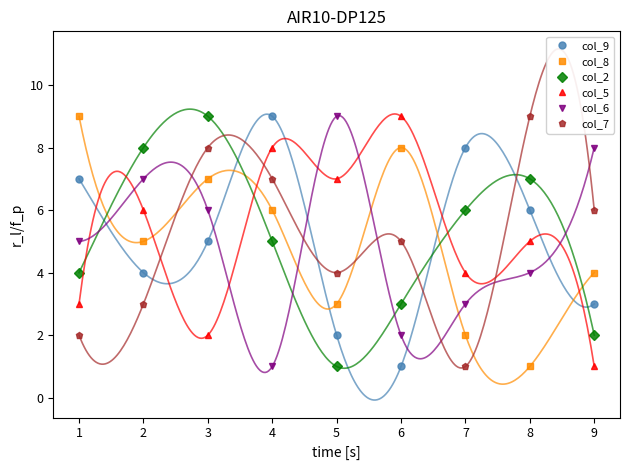

Which series has the largest total across all categories?

col_9